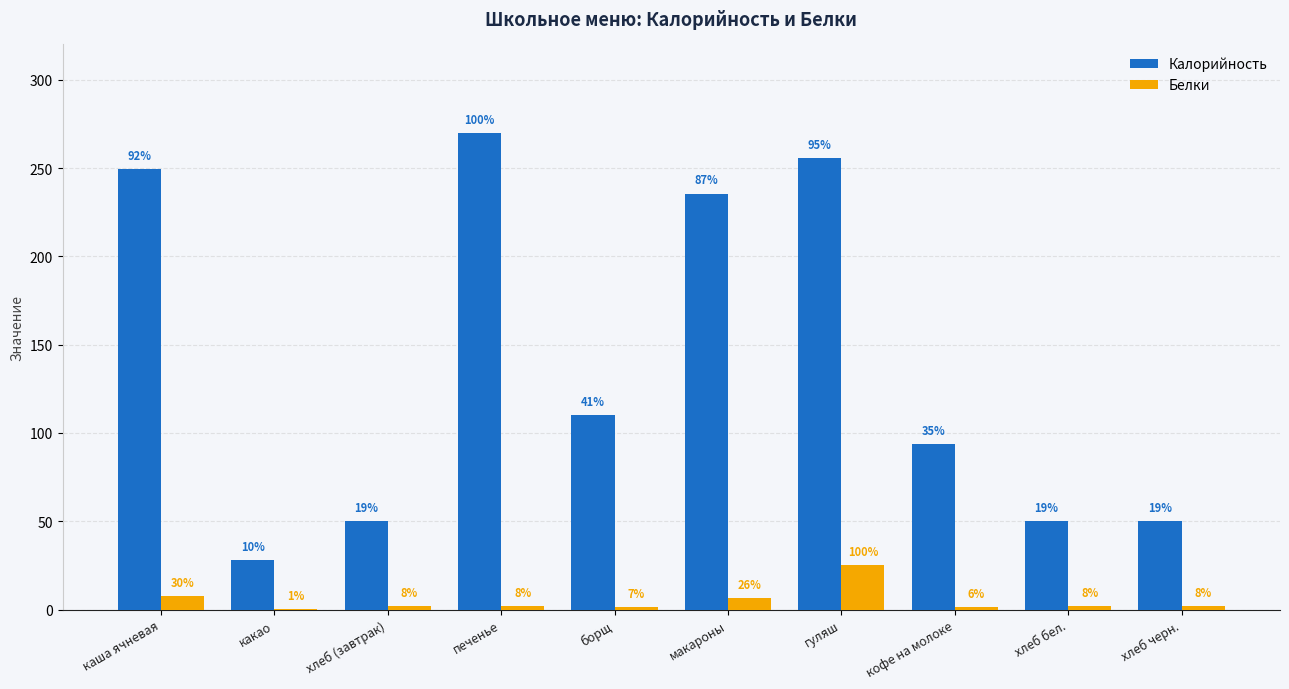

Reading left to right, transcribe all the data shown in this chart.

Калорийность: 249.6	28.0	50.0	270.0	110.0	235.6	255.9	94.0	50.0	50.0
Белки: 7.4	0.2	2.0	2.0	1.7	6.6	25.0	1.4	2.0	2.0